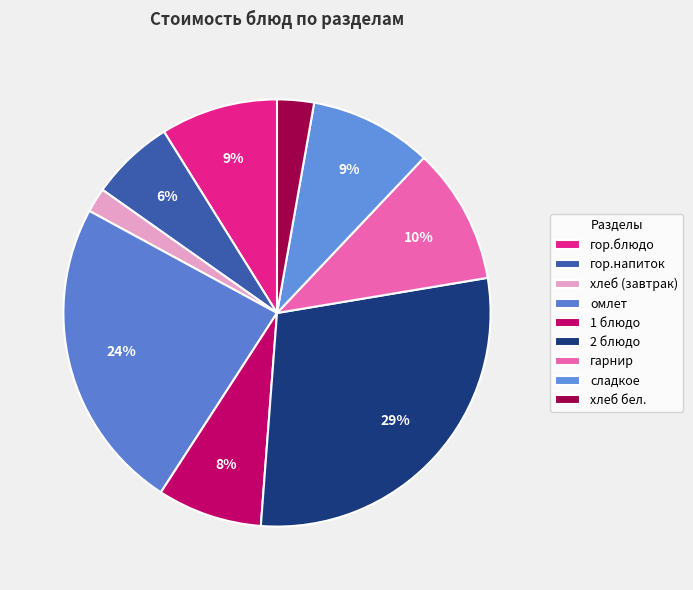

How many slices are in this pie chart?

9